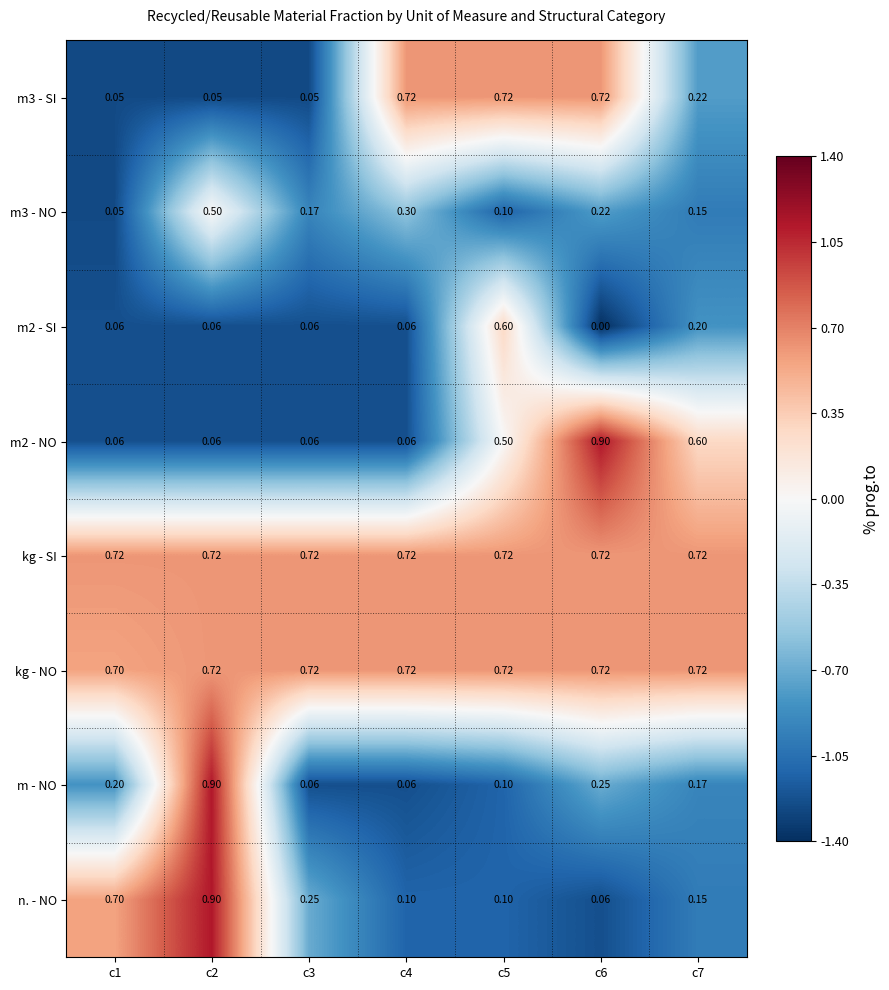

Is the value of m3 - NO at c1 greater than the value of kg - SI at c5?

No